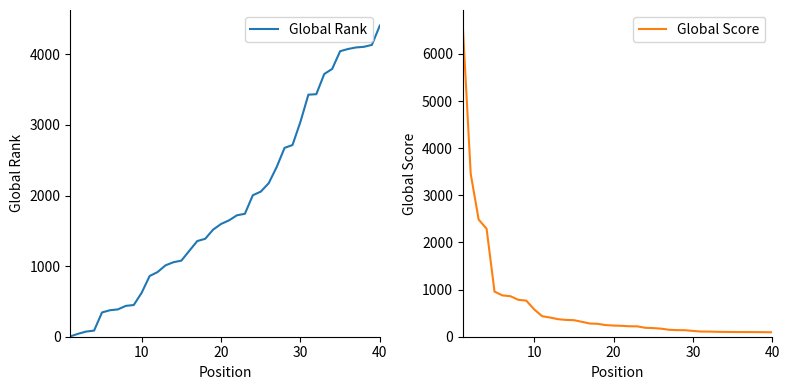

Reading right to left, list all the values displayed in this chart.

Global Rank: 4407	4133	4106	4097	4075	4044	3793	3721	3435	3428	3044	2715	2675	2402	2174	2055	2004	1741	1720	1648	1597	1517	1387	1355	1217	1078	1055	1011	916	860	624	449	437	387	375	344	87	73	42	5
Global Score: 94	97	98	99	99	100	102	104	109	110	123	138	140	147	171	183	189	220	222	231	237	247	274	280	317	351	357	372	407	435	580	766	783	860	877	957	2291	2486	3456	6603